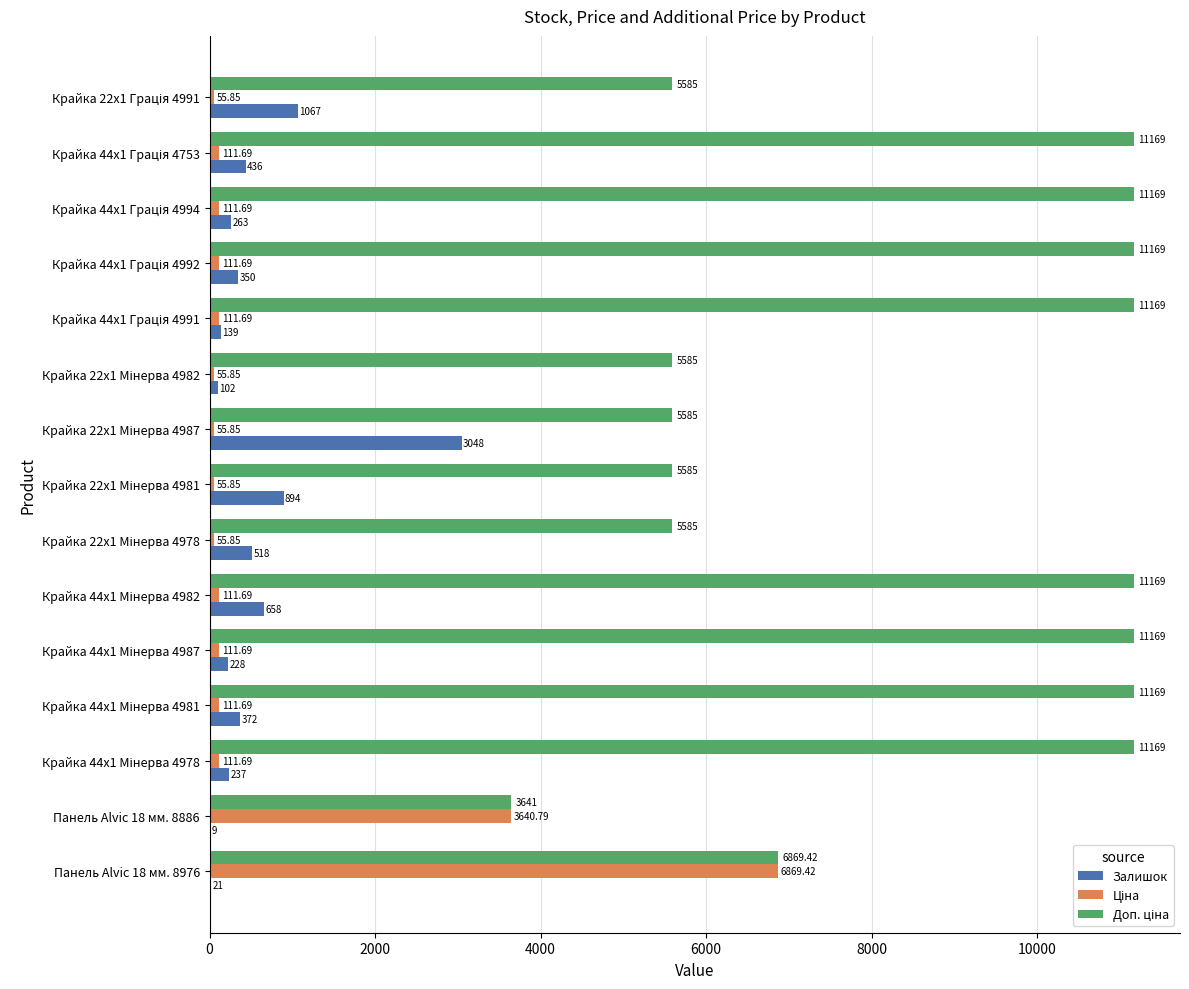

What is the sum of all Залишок values?

8342.0